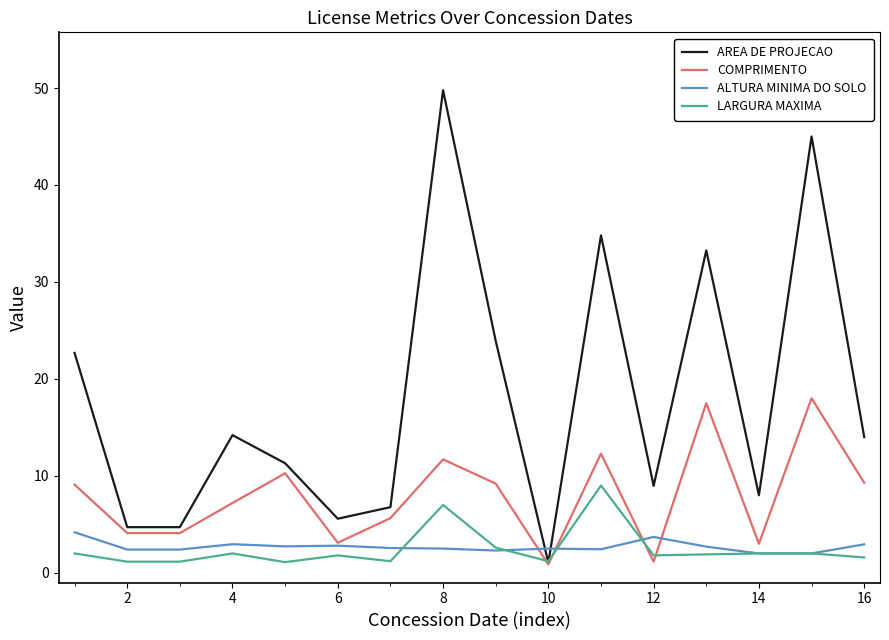

Which series has the largest range (max minus min)?

AREA DE PROJECAO